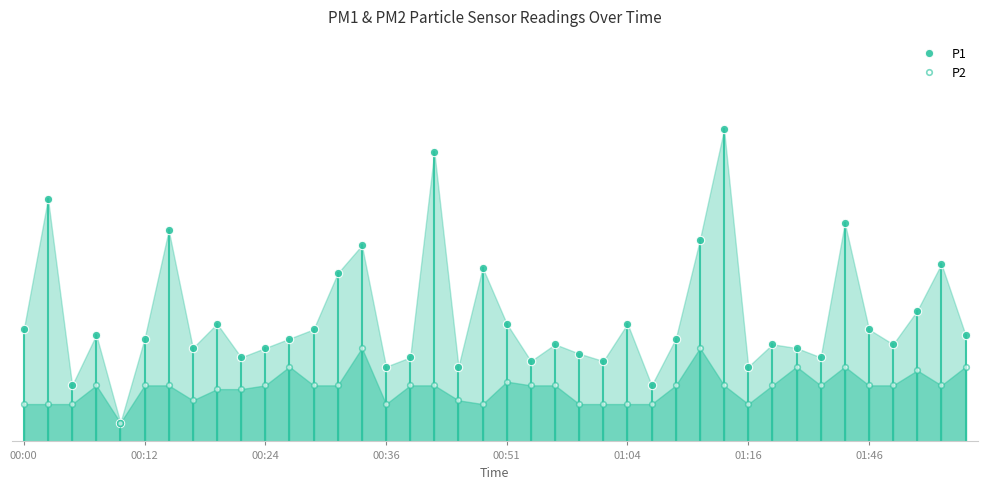

True or false: P1 and P2 cross at least once.

False